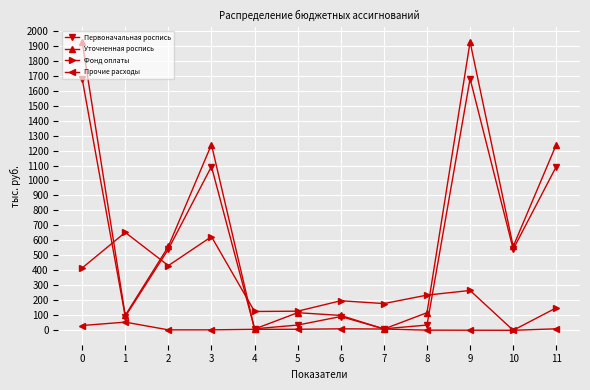

What is the sum of all Уточненная роспись values?

7898.4